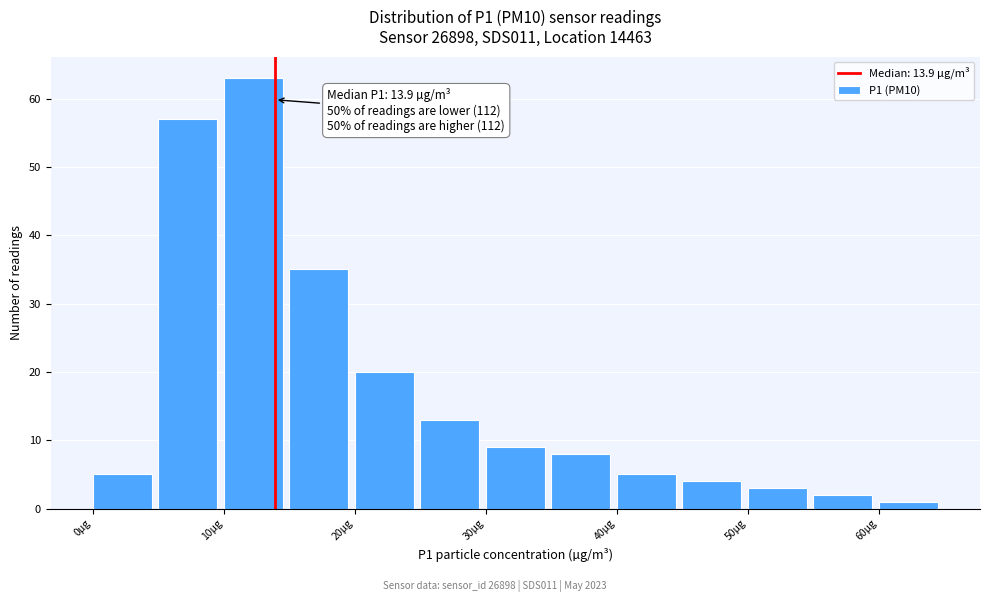

Which range on the x-axis has the tallest bar?

10 to 15